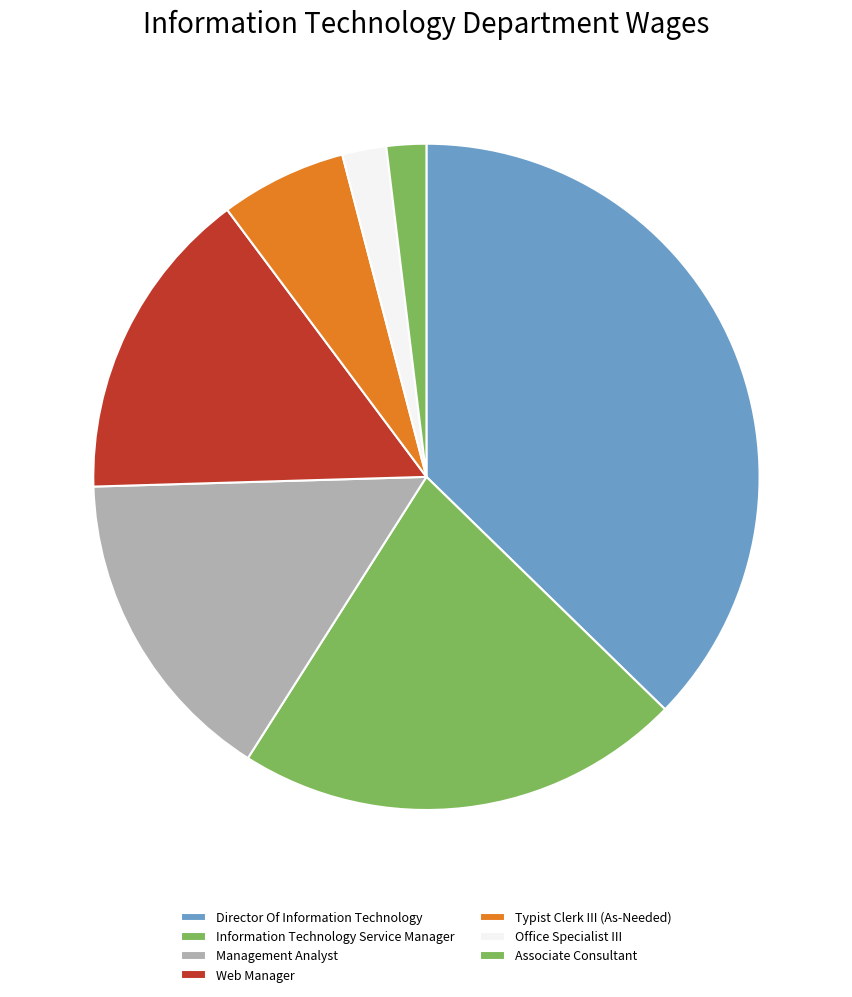

Which slice is the largest?

Director Of Information Technology